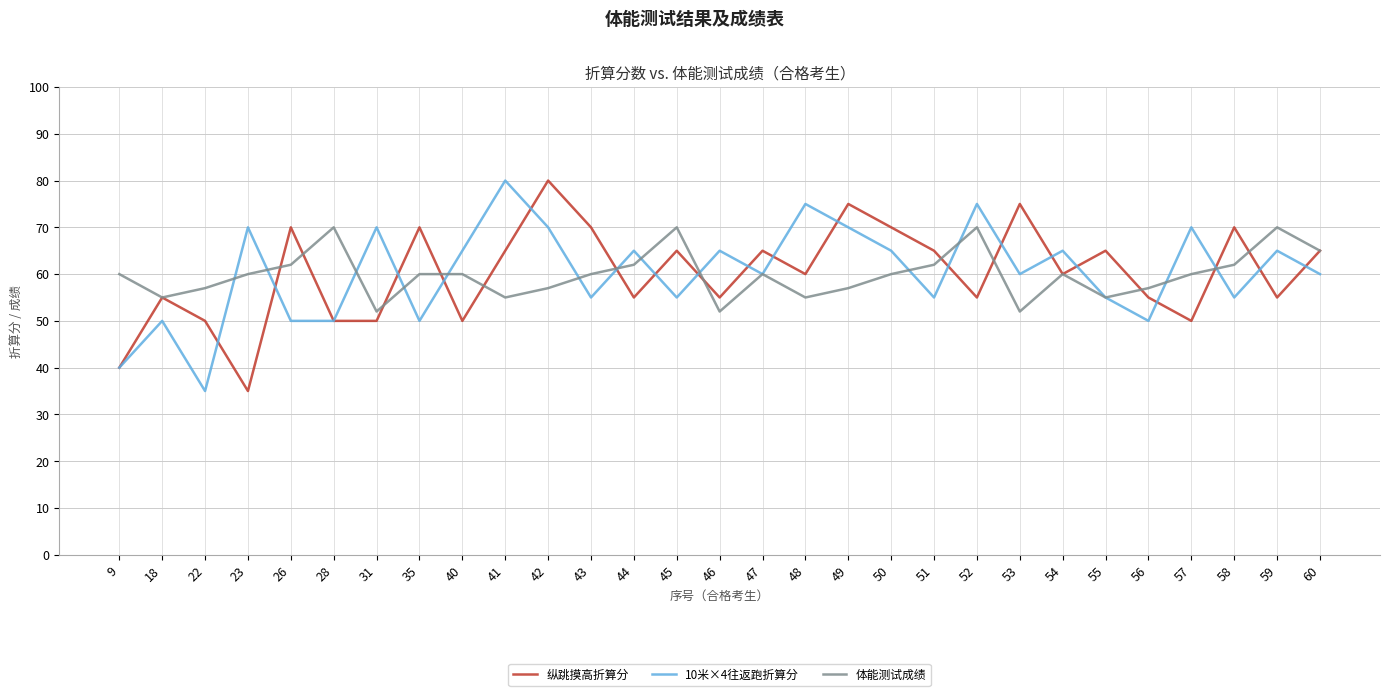

Which series ends up on top after the final intersection of 纵跳摸高折算分 and 10米×4往返跑折算分?

纵跳摸高折算分